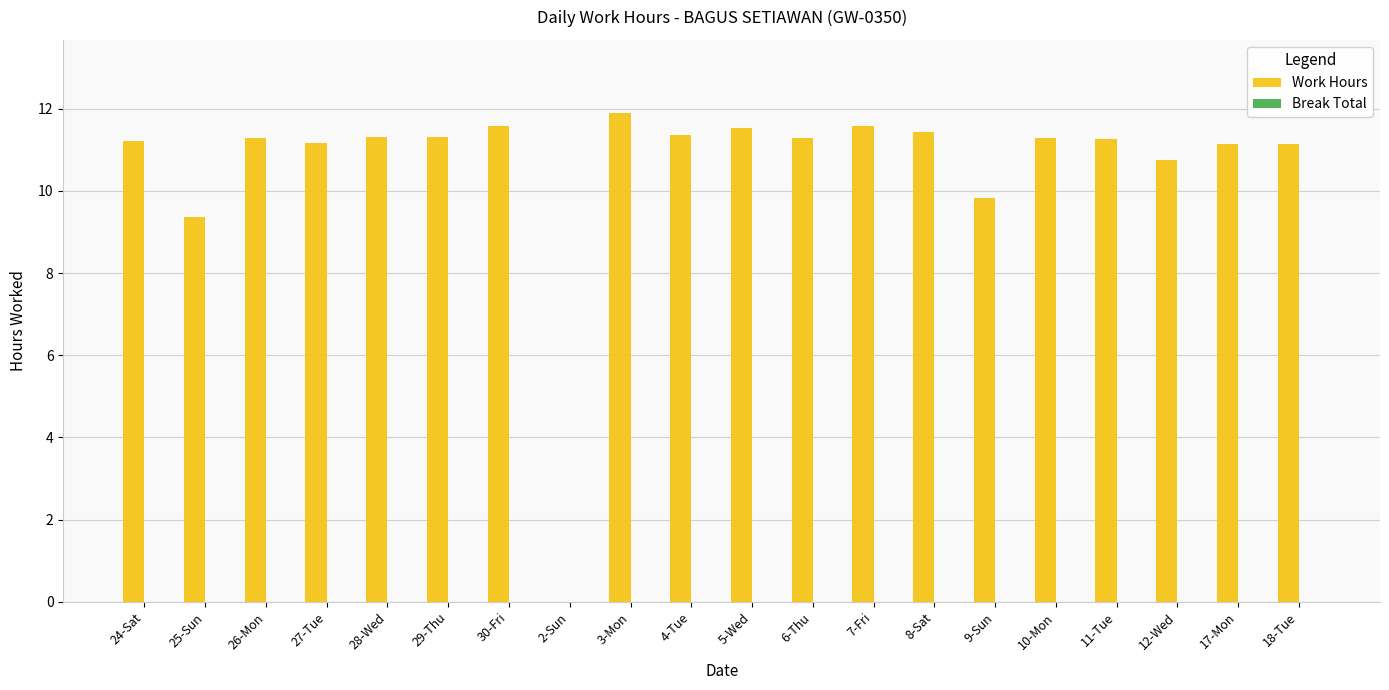

What value does the data have at 3-Mon?

11.9